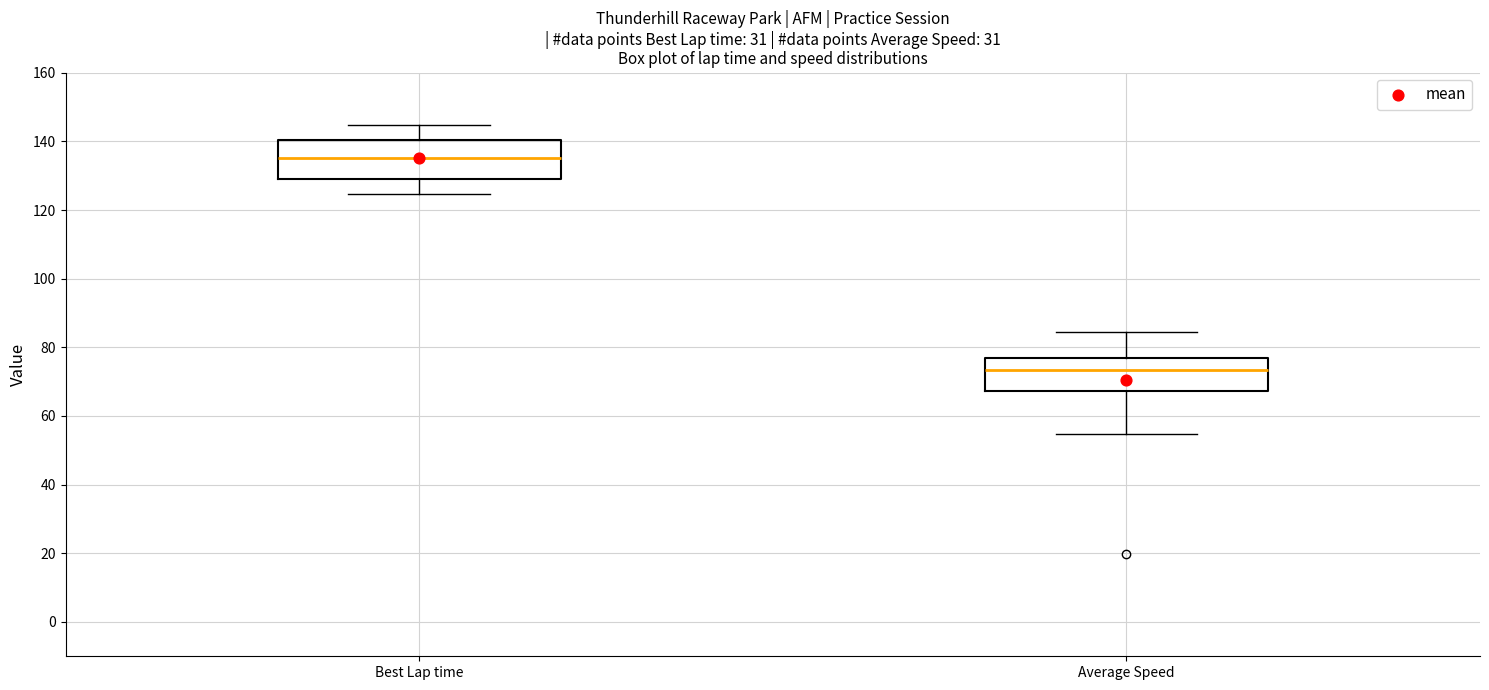

Reading left to right, transcribe this box plot: for each box, give where its median line is, the range the box spans, and where its two whiskers end, as read against the y-axis. The values are not printed on the chart, so give them approximately, as read against the axis.

Best Lap time: median 136, box 130 to 140, whiskers 124 to 144
Average Speed: median 74, box 68 to 76, whiskers 54 to 84